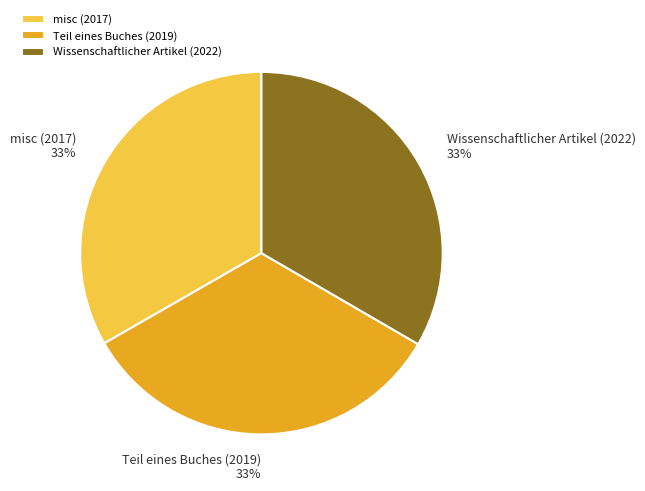

Is Teil eines Buches (2019) the majority of the pie?

No